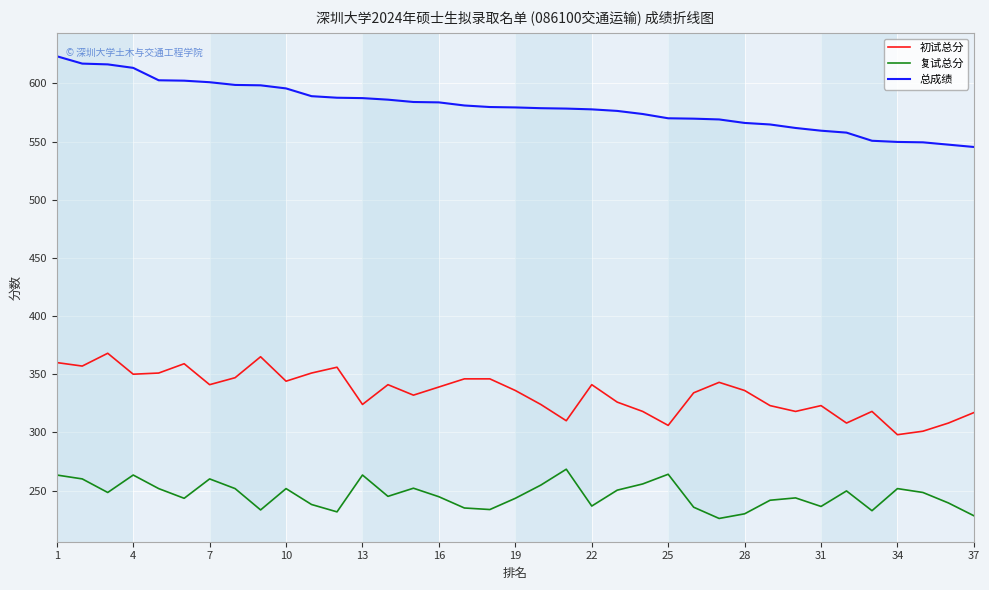

At which label does 复试总分 reach its minimum?

26